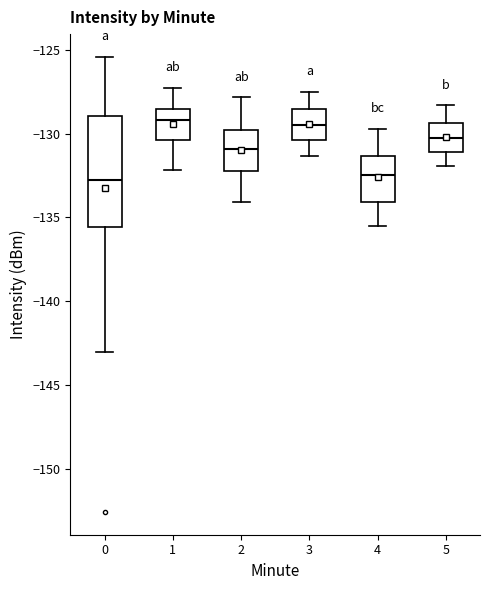

Where is the lower edge of the box at x = 5 on the y-axis? The values are not printed on the chart, so give them approximately, as read against the axis.

-131.0